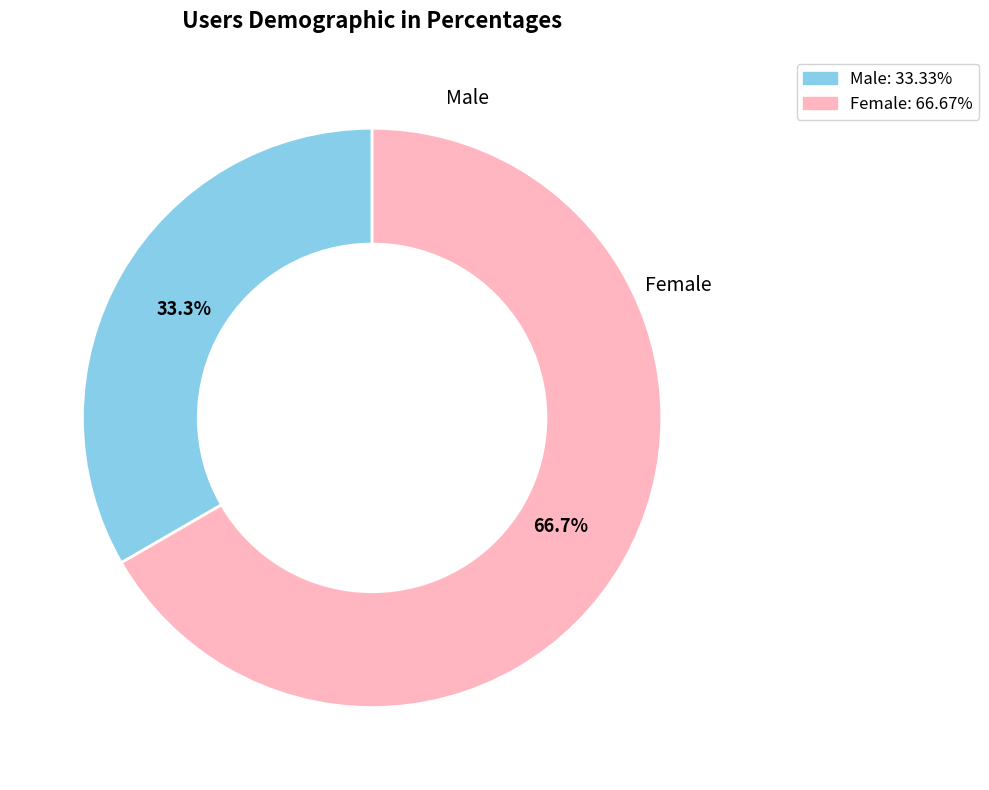

Is there any slice that represents more than half of the pie?

Yes